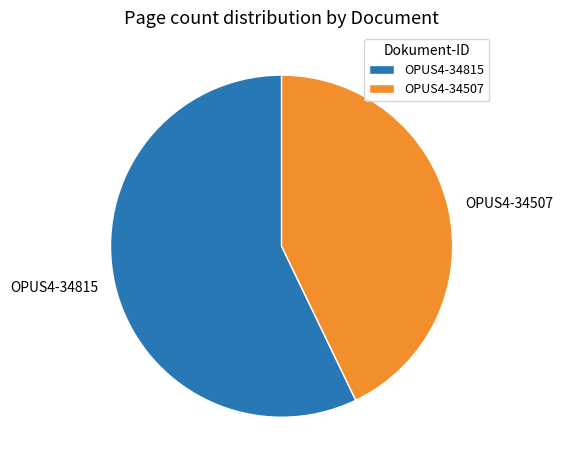

The OPUS4-34815 slice represents 62% of the pie. True or false?

False